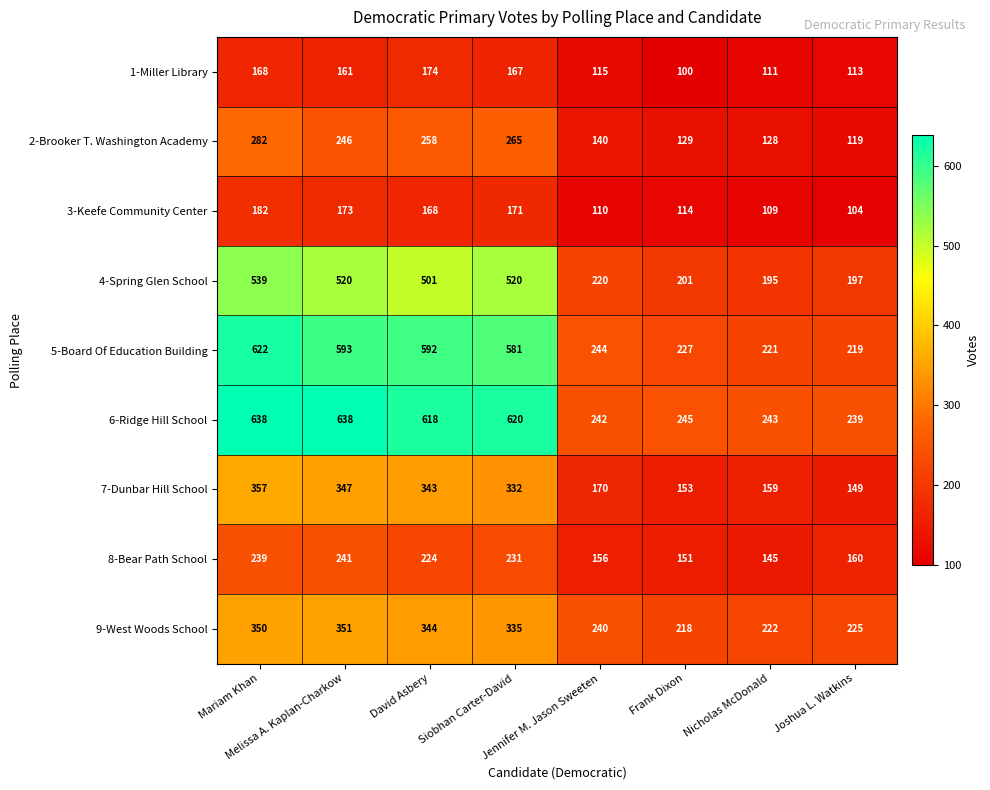

Which series has the largest range (max minus min)?

5-Board Of Education Building